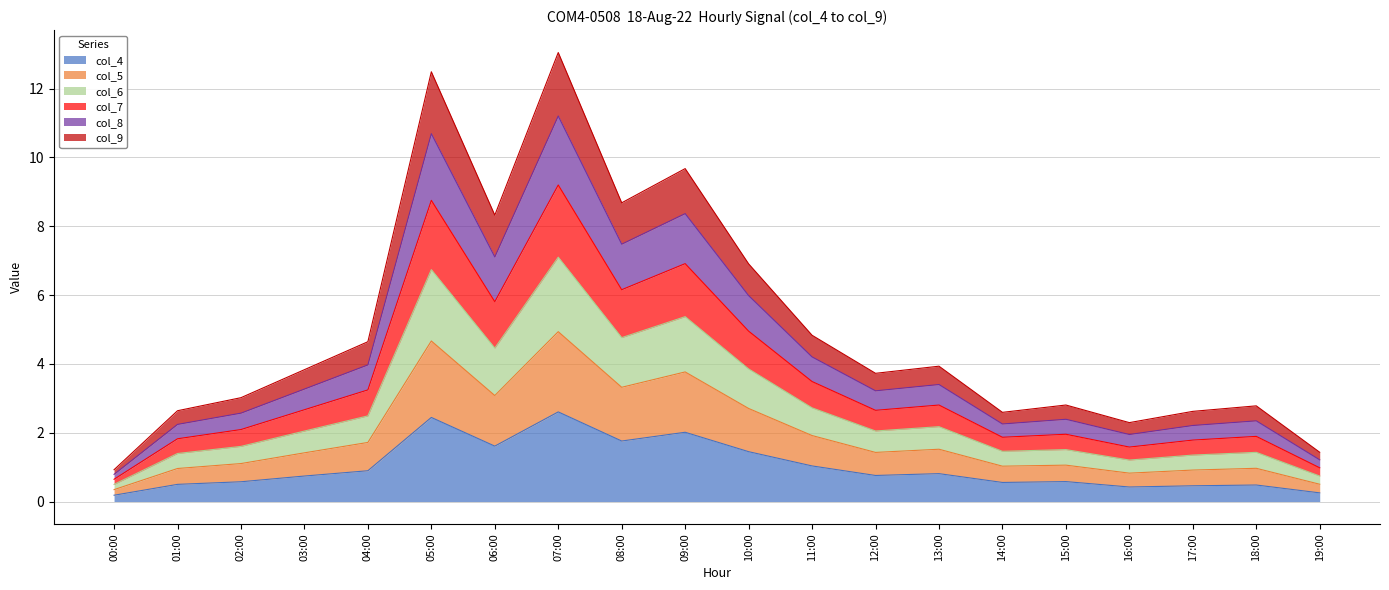

What is the spread (max minus min) of values at 16:00?

1.9